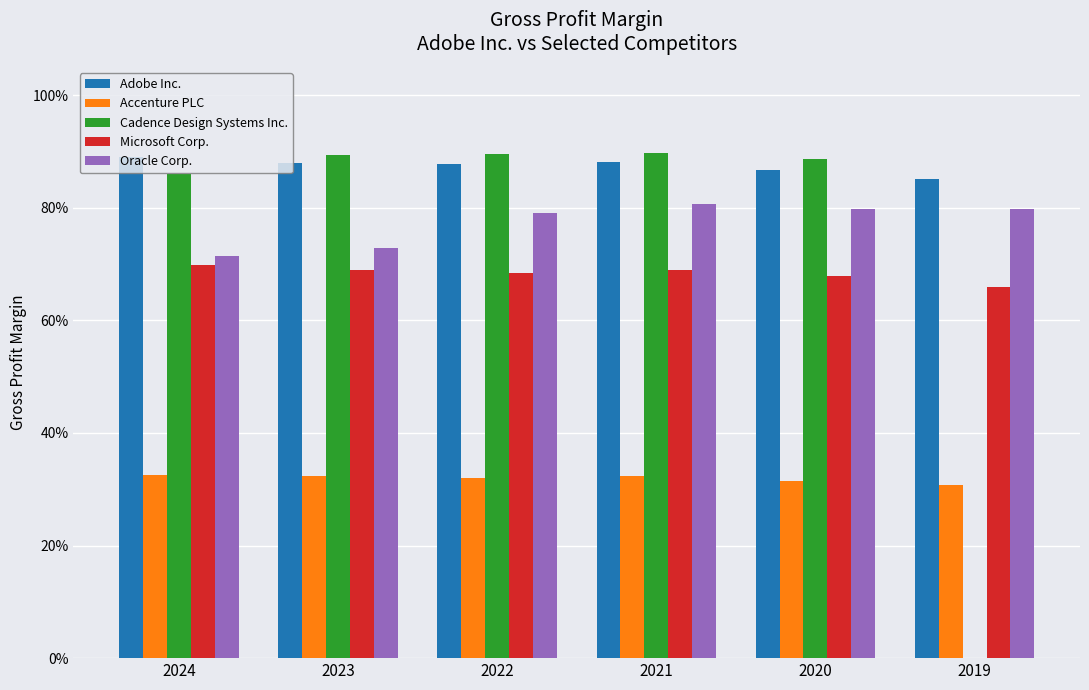

Is the value of Microsoft Corp. at 2021 greater than the value of Accenture PLC at 2019?

Yes